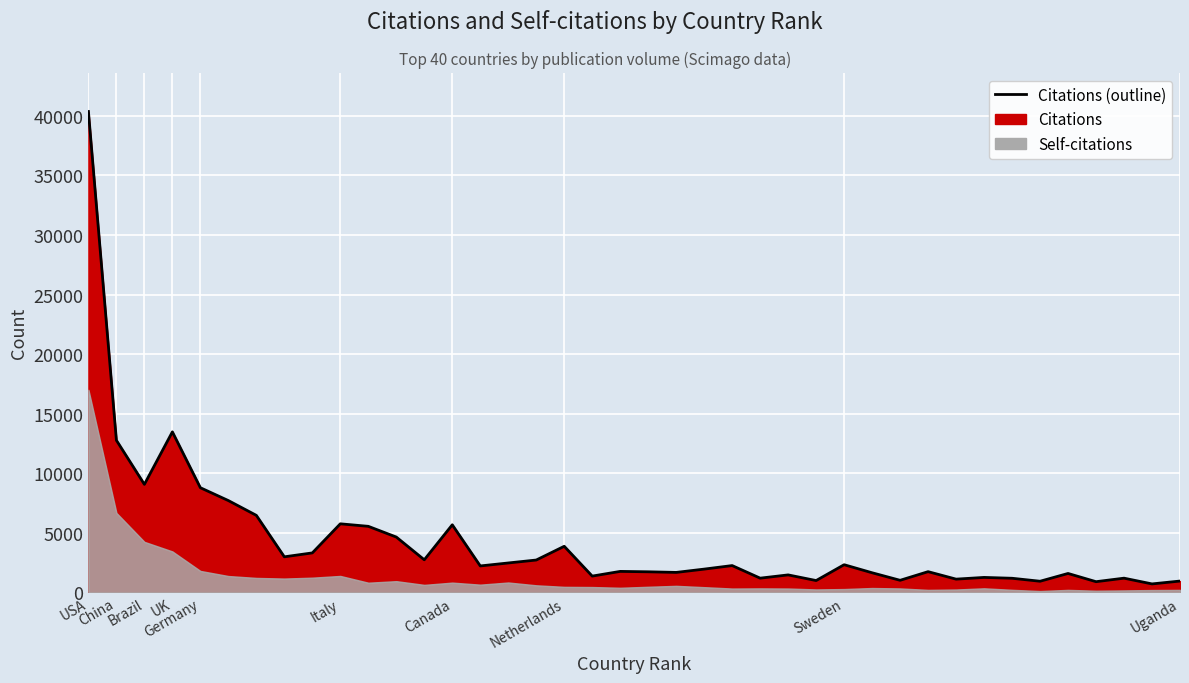

True or false: the data shows 54378 at USA.

False